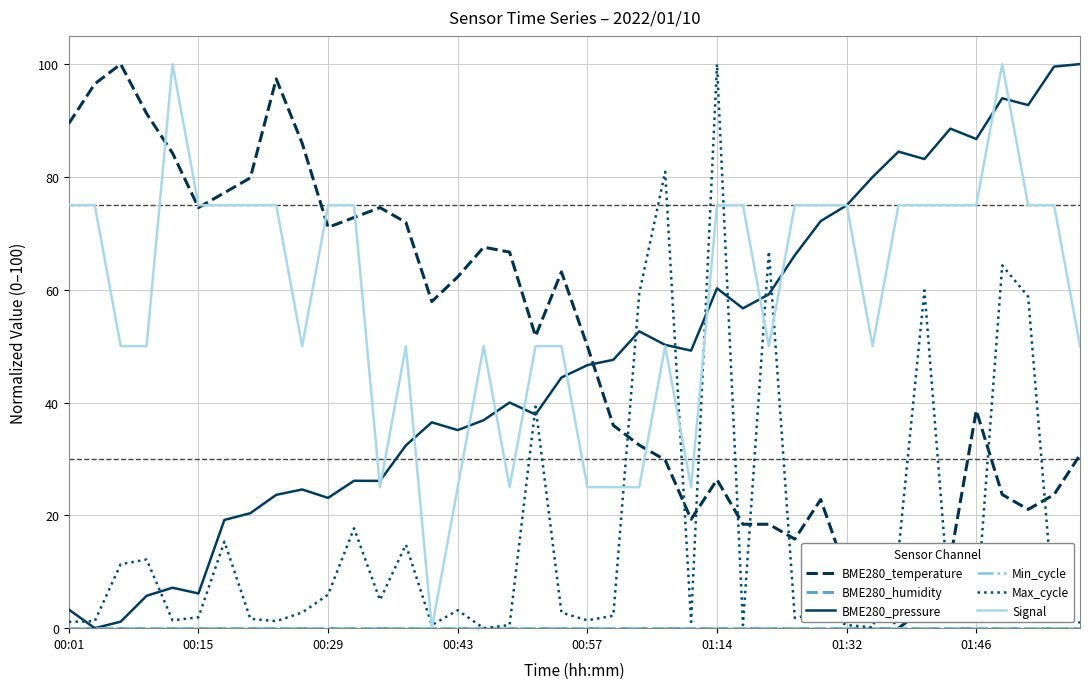

How many lines are shown in the chart?

6